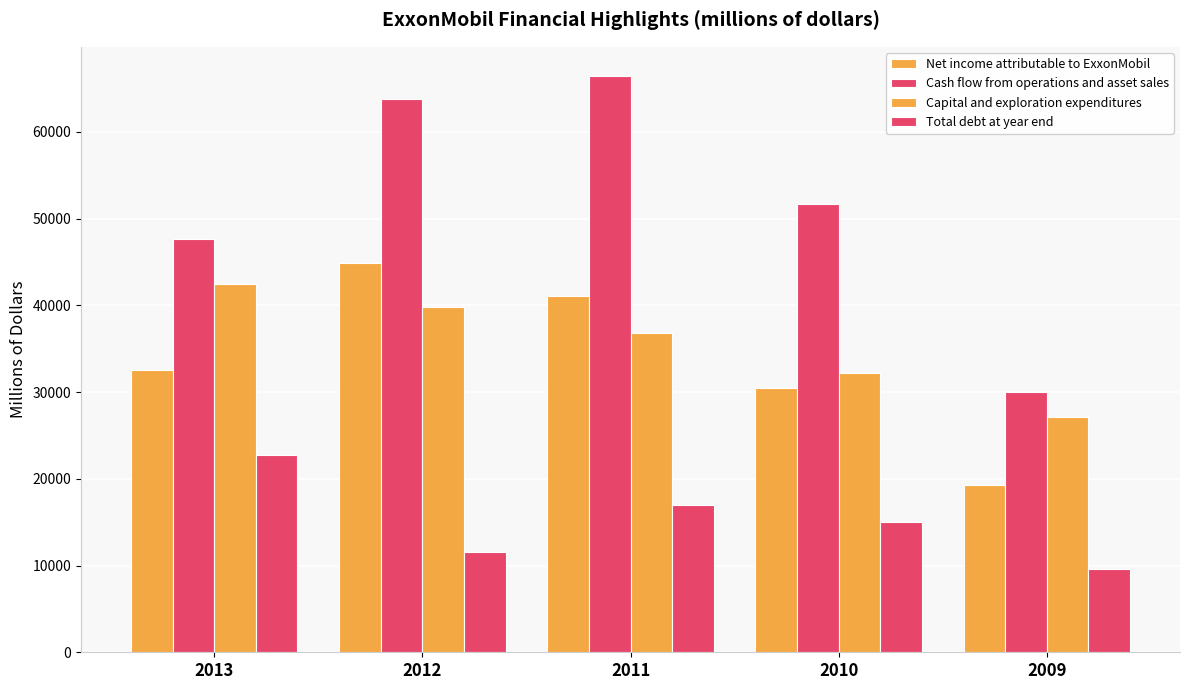

Which series has the largest range (max minus min)?

Cash flow from operations and asset sales